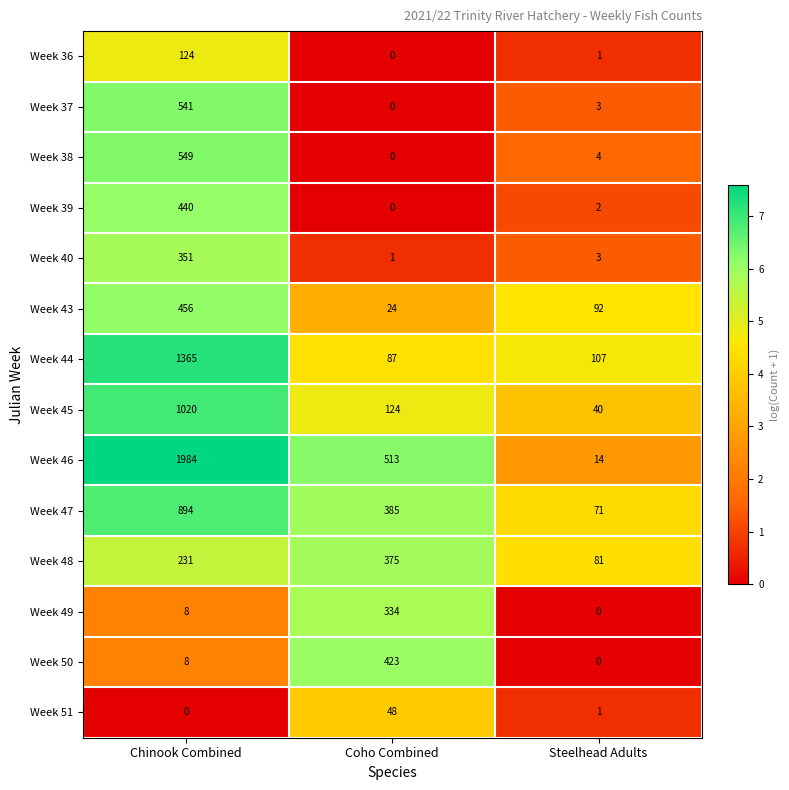

At how many categories does at least one series exceed 5?

3